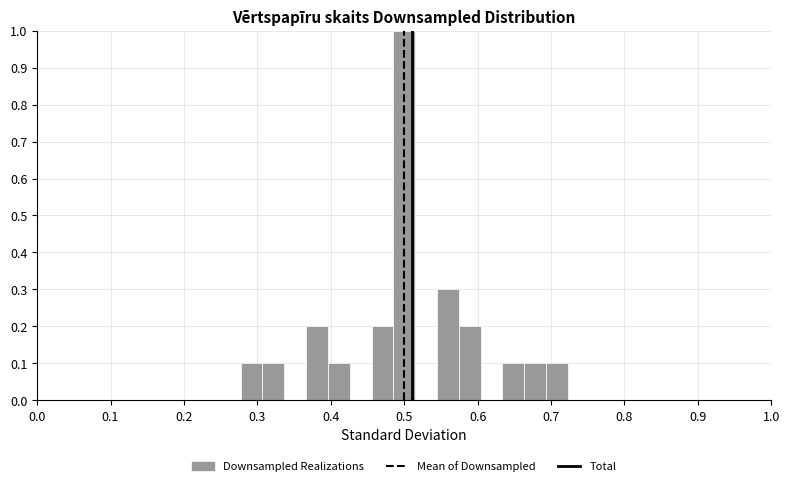

Around what value on the x-axis is the tallest bar? Give the approximate position of its centre, as read against the axis.

0.50